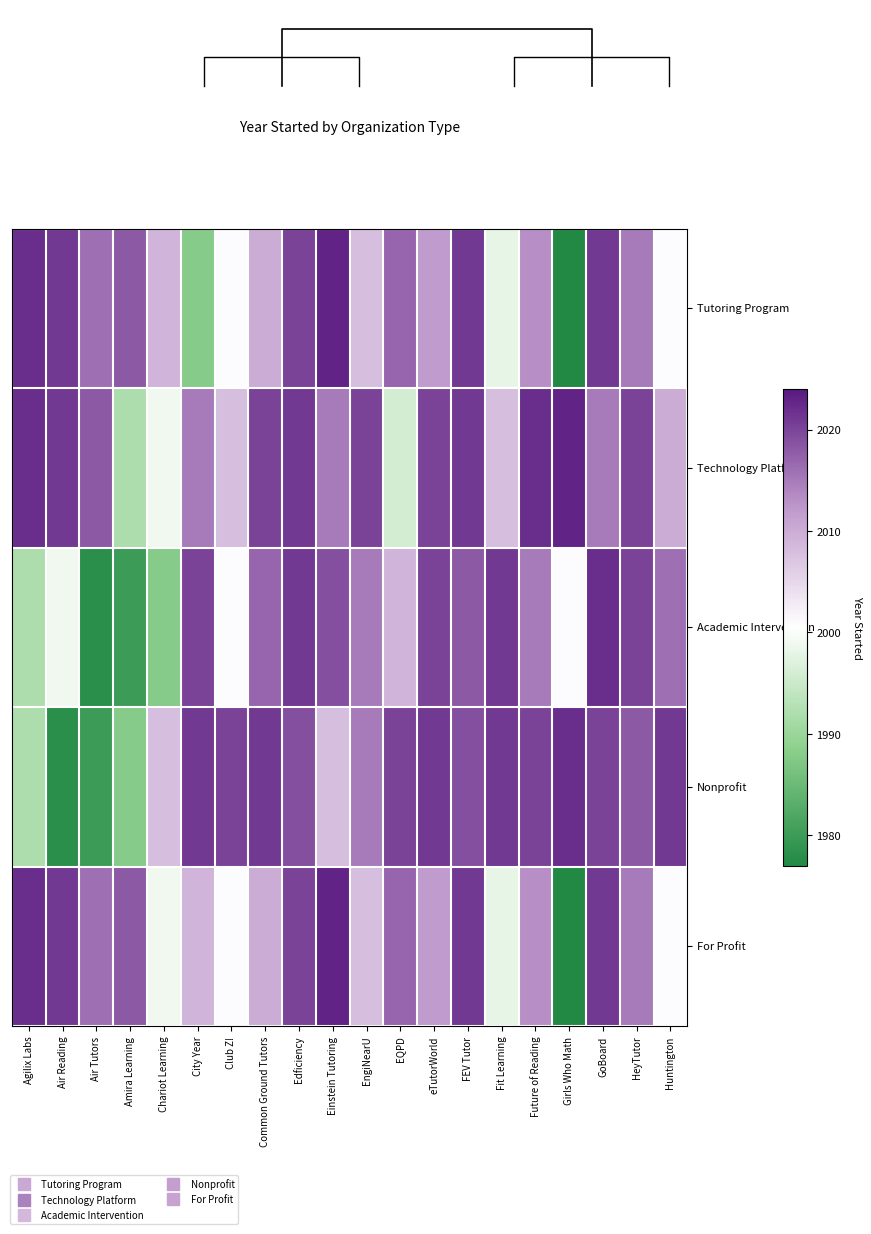

What is the minimum value shown in the chart?

1977